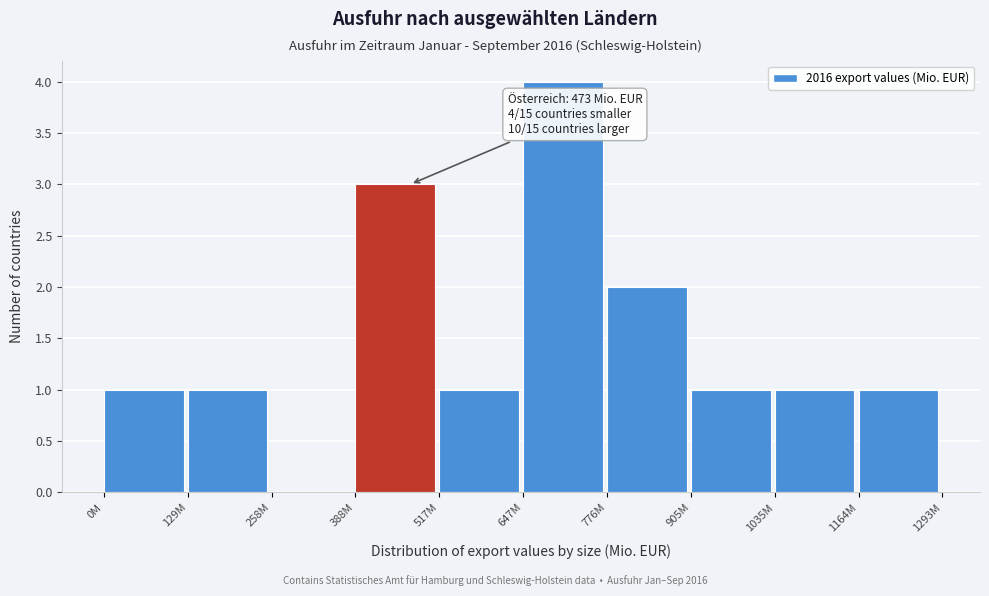

What is the change in value from 0M to 647M?

+3